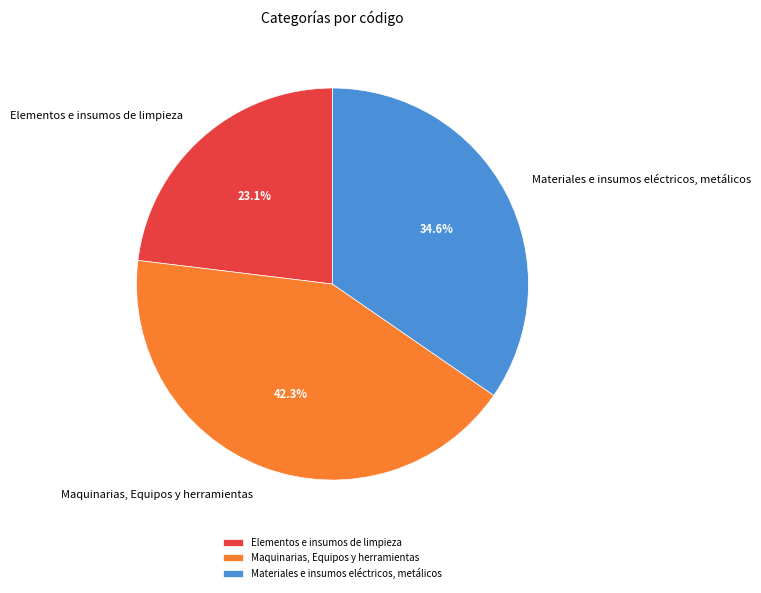

To the nearest percent, what is the difference between the Materiales e insumos eléctricos, metálicos and Elementos e insumos de limpieza slice percentages?

12%